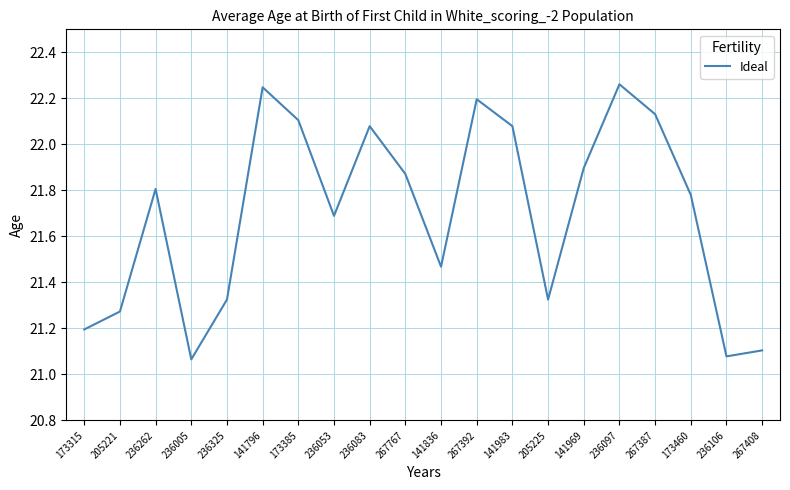

How many interior local peaks (higher than both neighbors) does the data have?

5